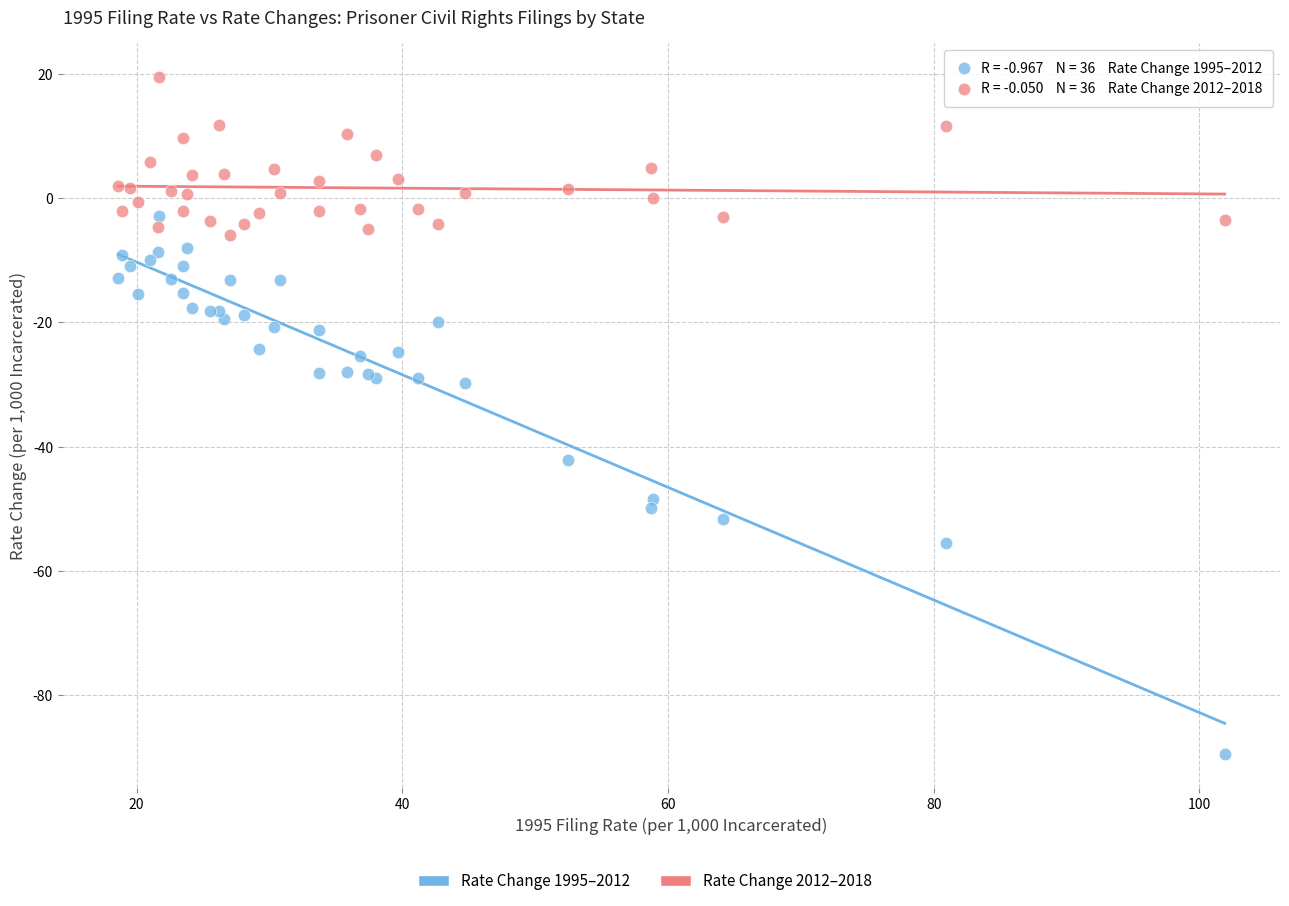

Which series contains the lowest Y value?

Rate Change 1995–2012